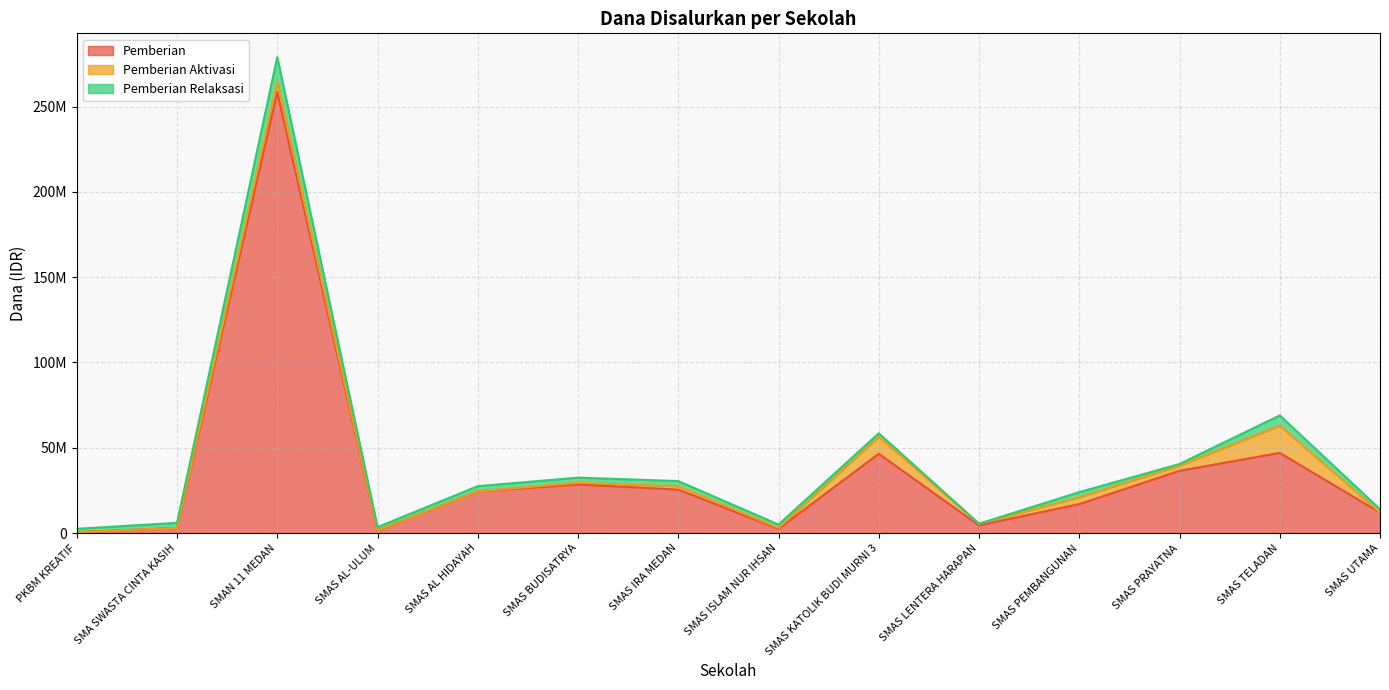

What is the approximate value of Pemberian Relaksasi at SMAS UTAMA, to the nearest 10?

2000000